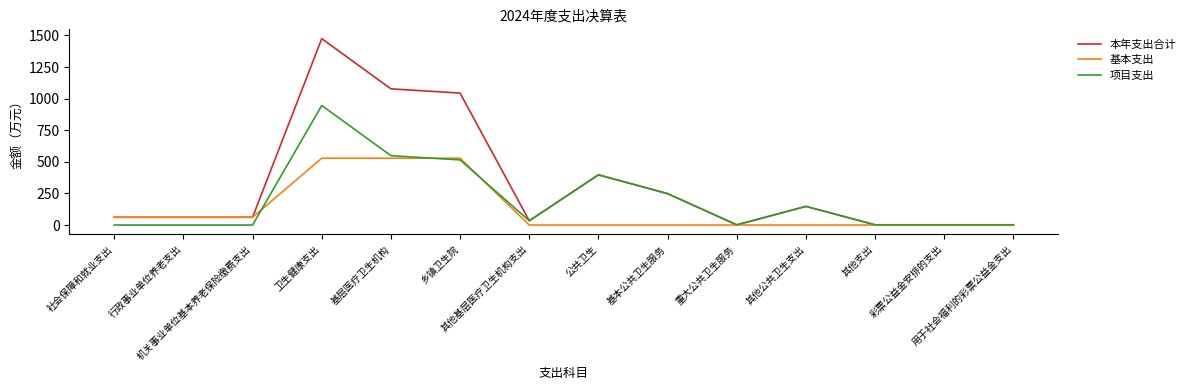

Which series has the largest total across all categories?

本年支出合计